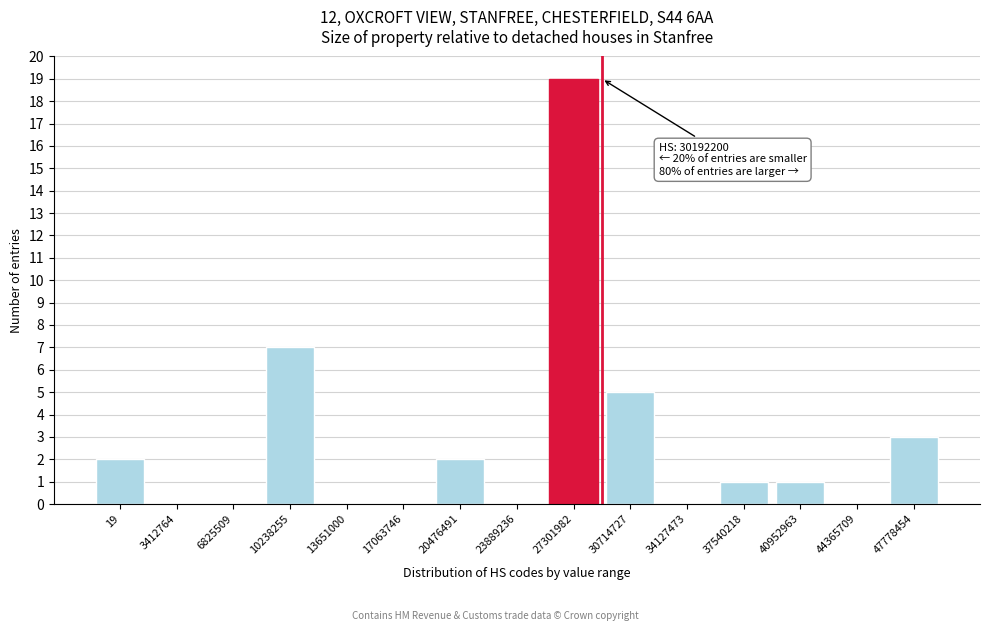

Reading left to right, transcribe all the data shown in this chart.

19=2	3412764=0	6825509=0	10238255=7	13651000=0	17063746=0	20476491=2	23889236=0	27301982=19	30714727=5	34127473=0	37540218=1	40952963=1	44365709=0	47778454=3